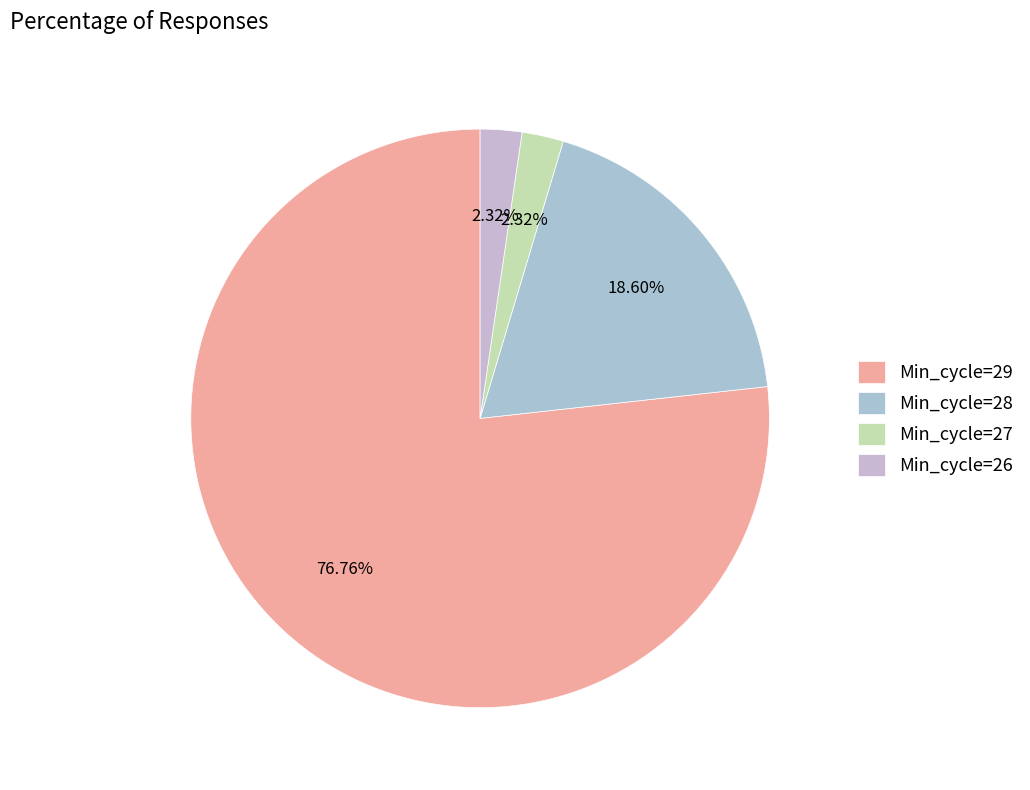

How many segments does this pie chart have?

4